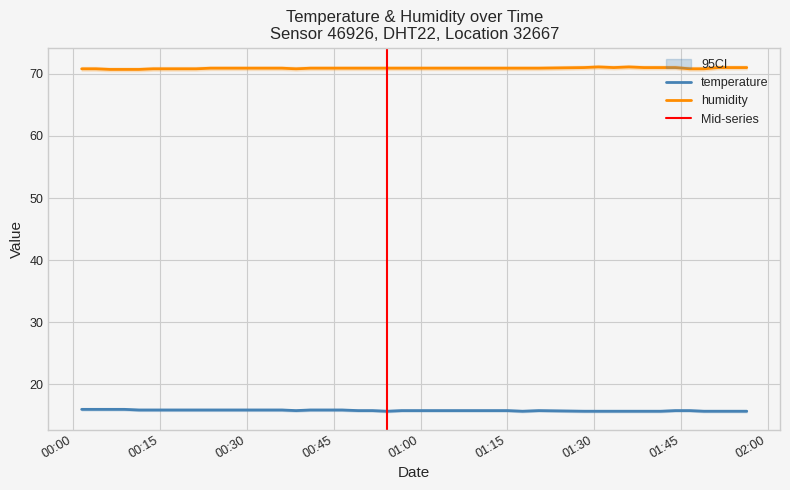

What is the value of the temperature point at the 9th from the left?

15.9